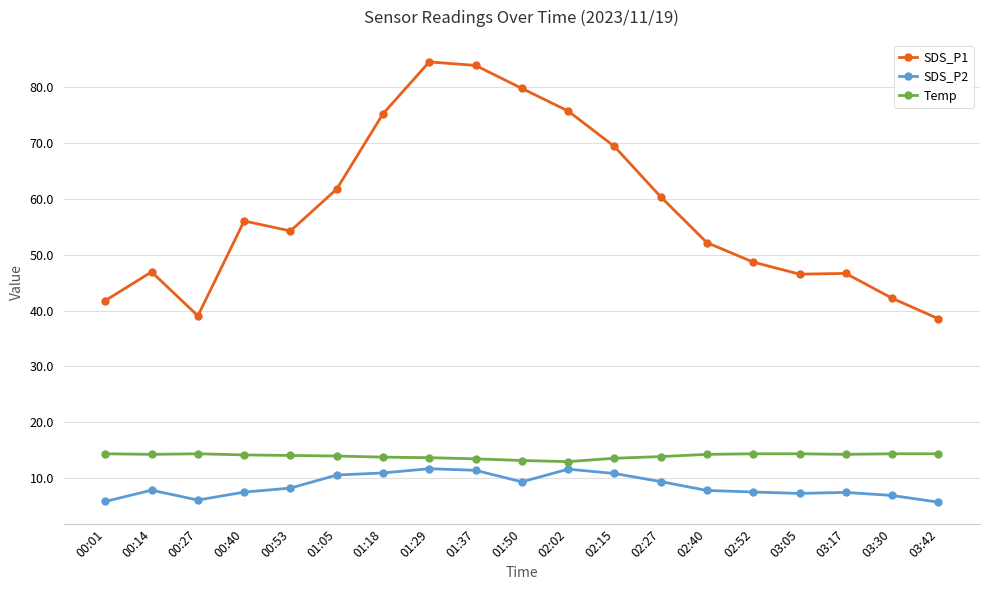

At 02:27, list the series in order from smallest to largest.

SDS_P2, Temp, SDS_P1